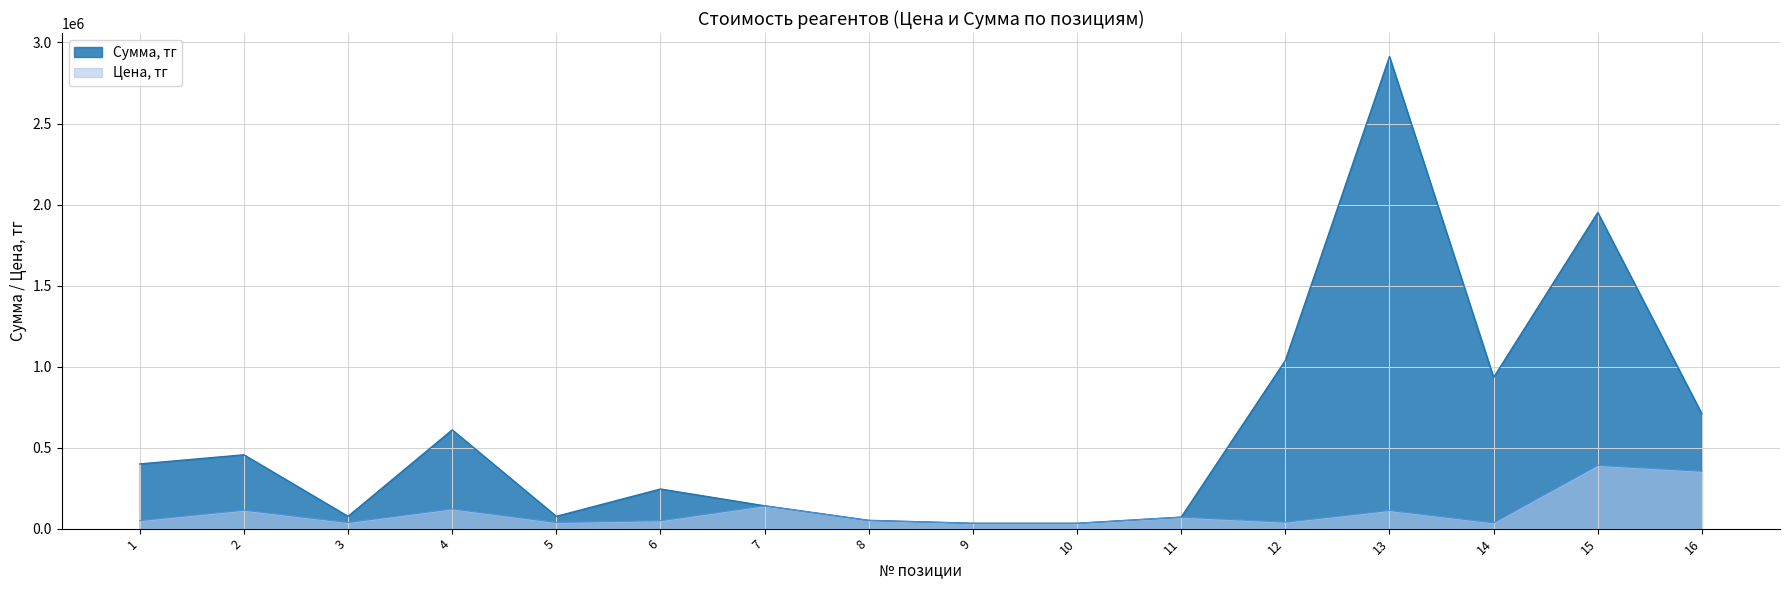

How many data points in Сумма, тг are above 399200?

7